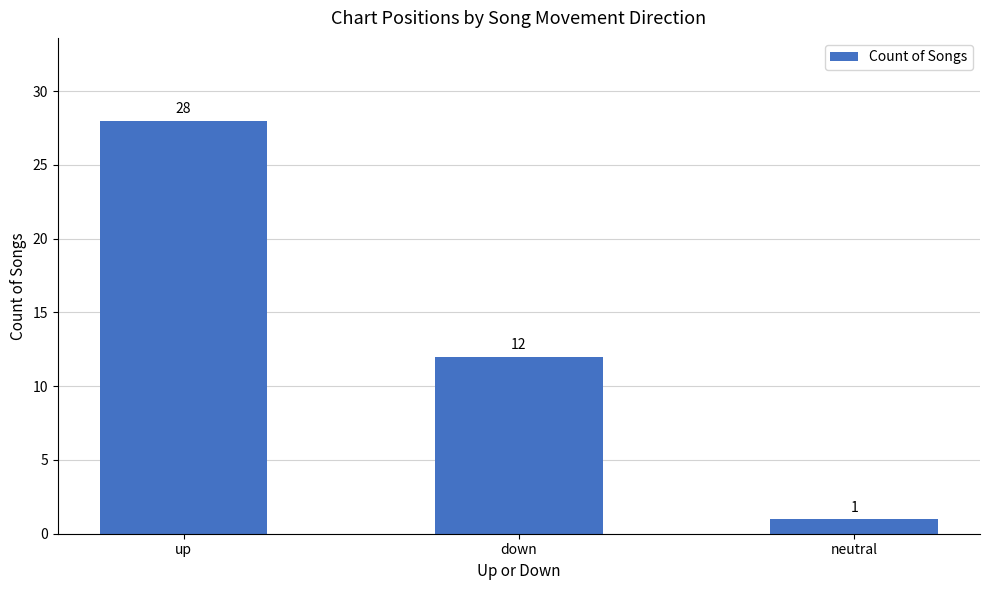

What is the difference between the values at neutral and down?

11